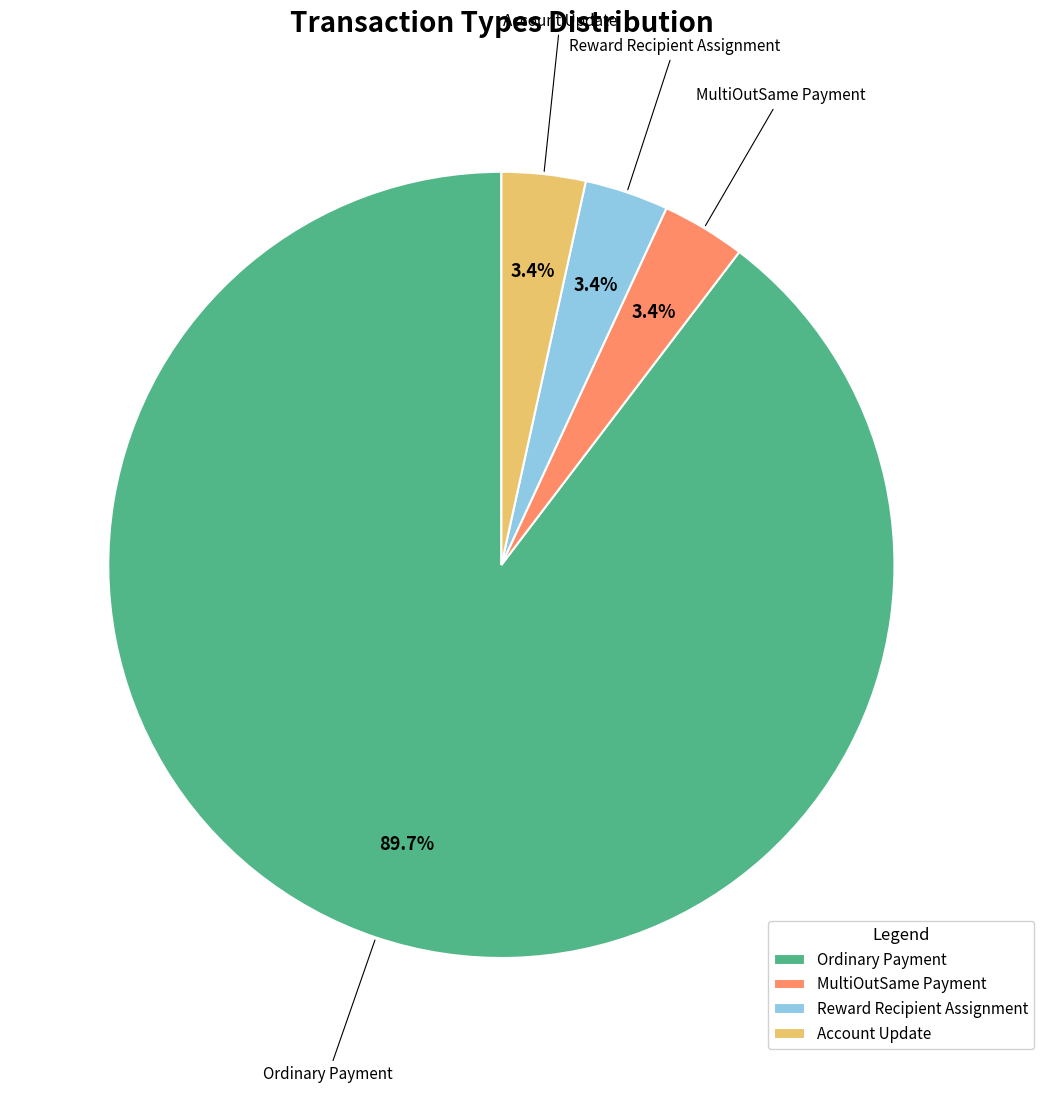

What is the majority slice?

Ordinary Payment